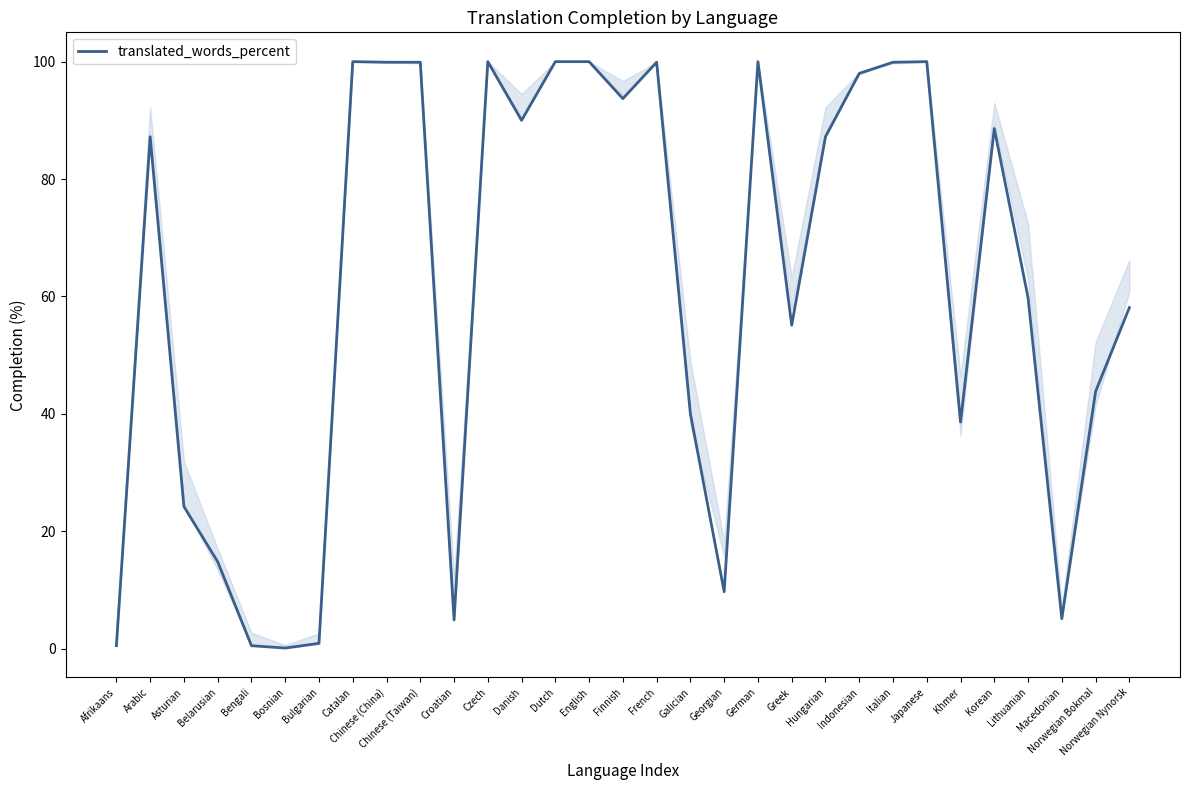

At which label does the data first exceed 87?

Arabic